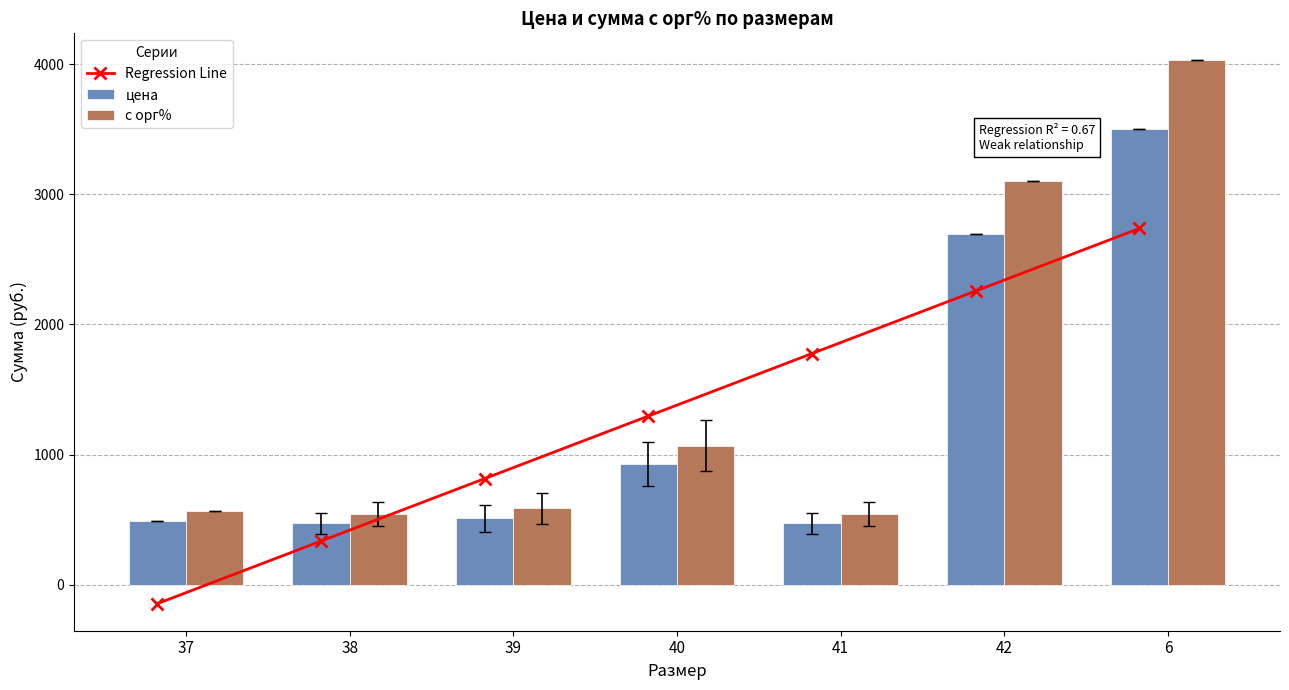

Between 38 and 6, which series saw the biggest shift?

с орг%